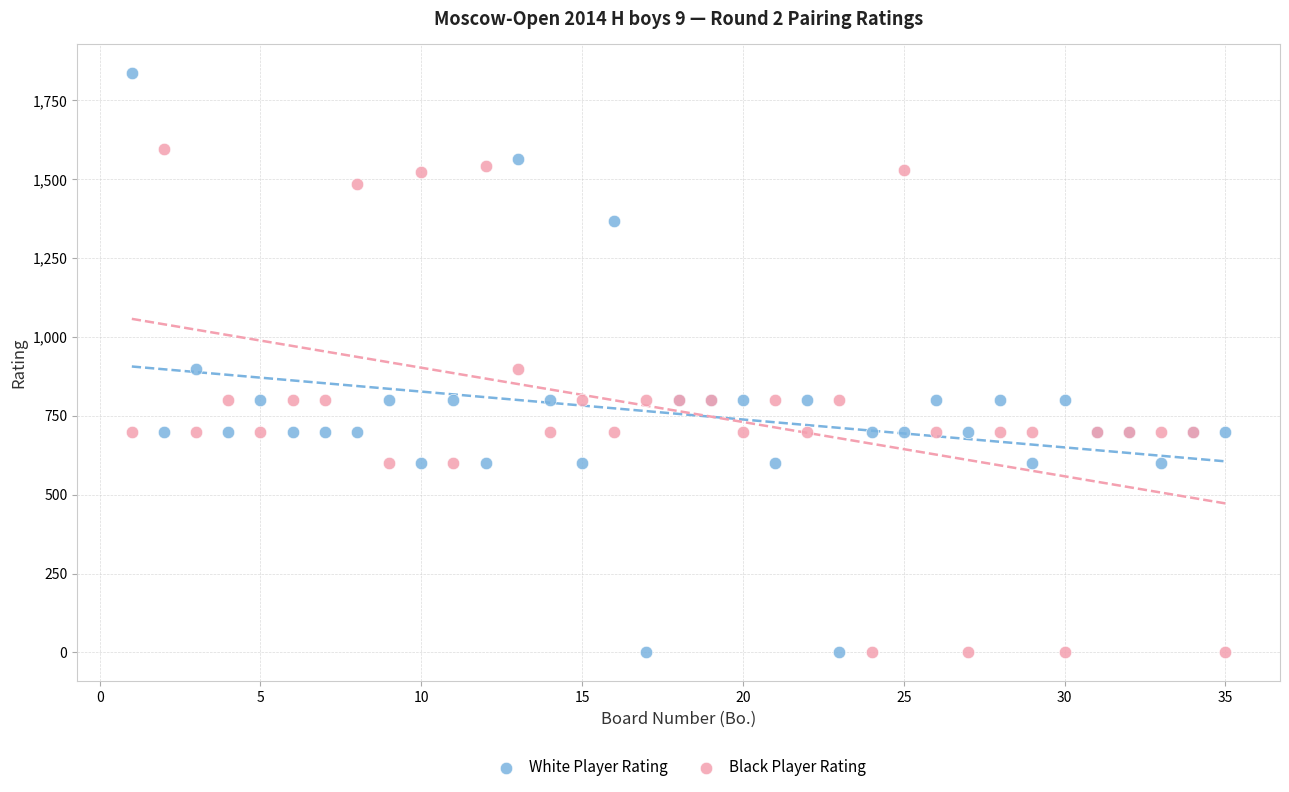

Which series has the largest Y range (max minus min)?

White Player Rating